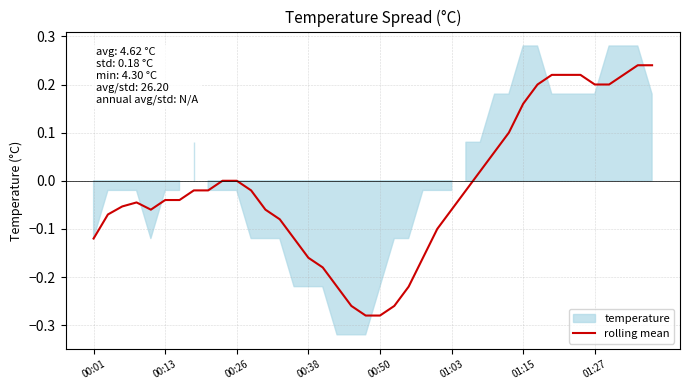

Where does the data first go above 0?

27